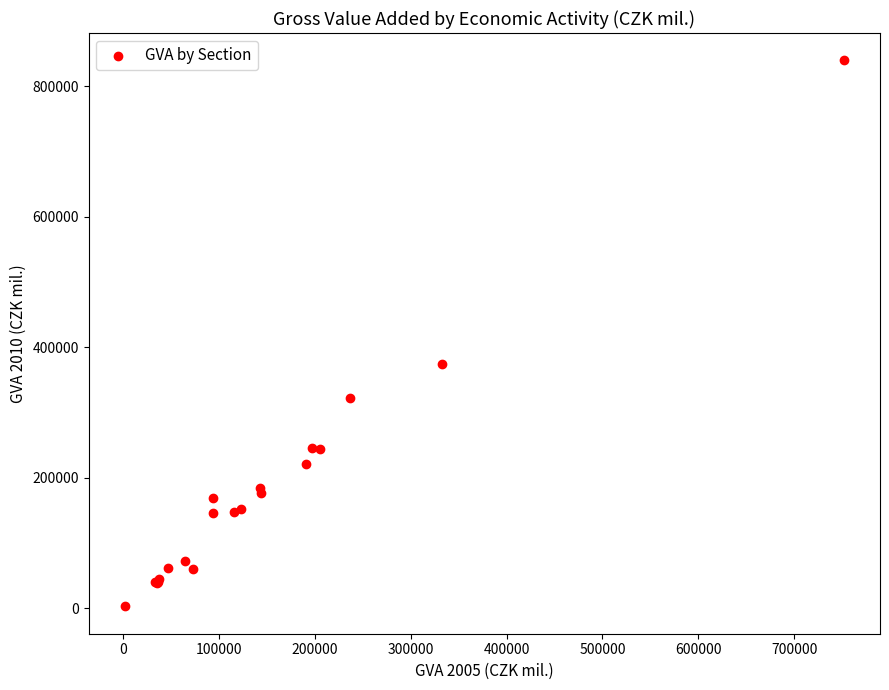

What Y value in the scatter plot is closest to 421330?

375092